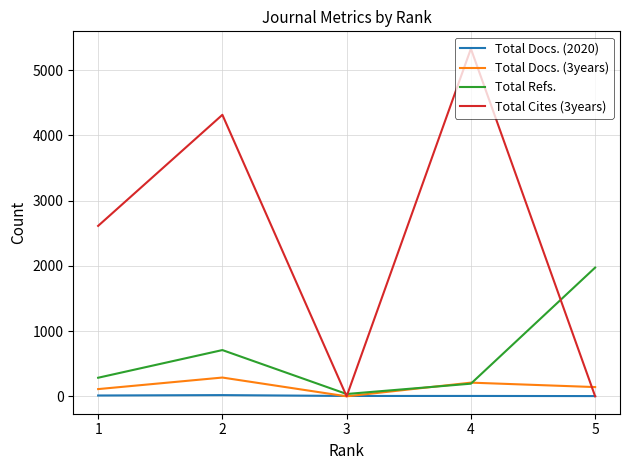

At which category is the sum across all series the highest?

4